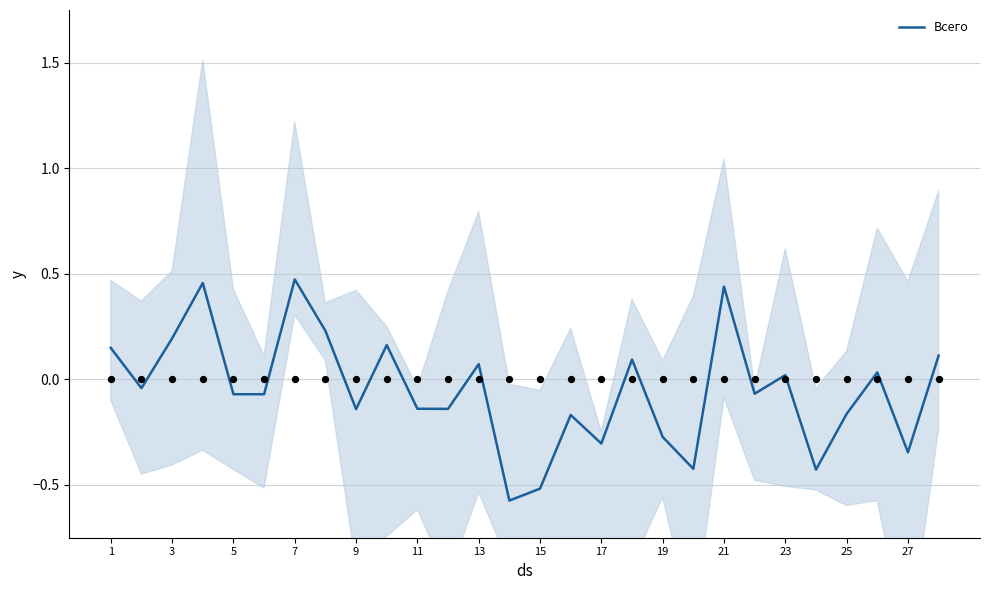

The value of Всего at 3 is 0.2. True or false?

True